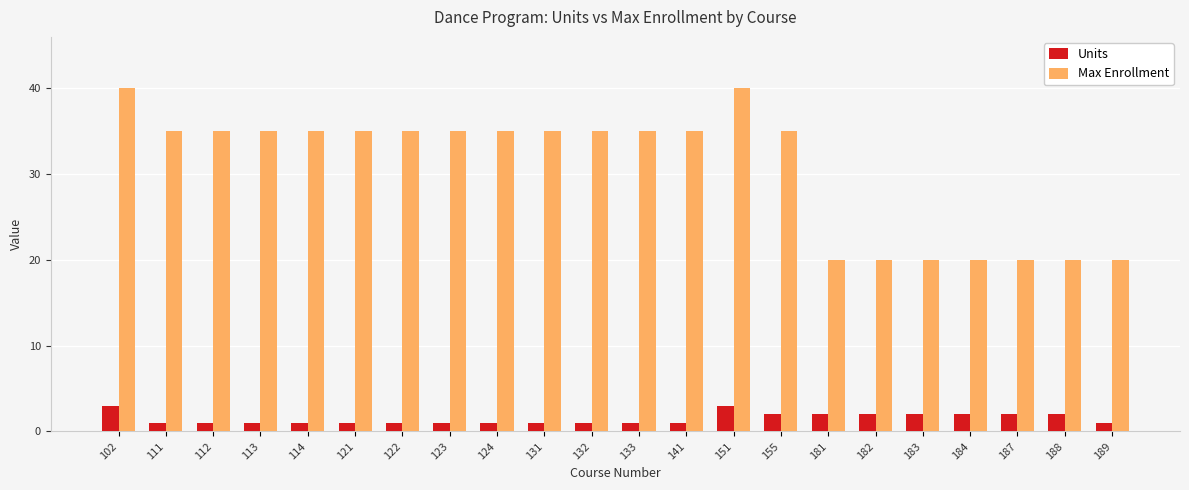

Count the Units values in the range 1 to 2.

20